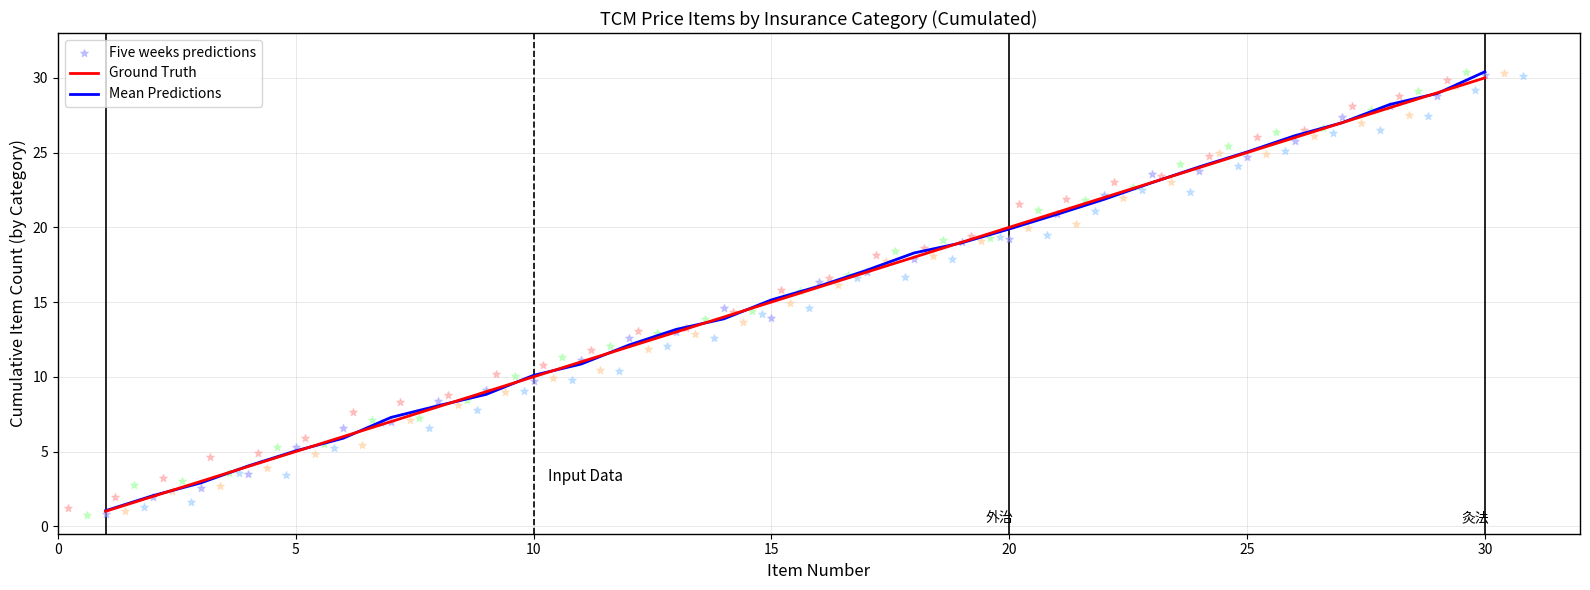

Which series contains the highest Y value?

Mean Predictions